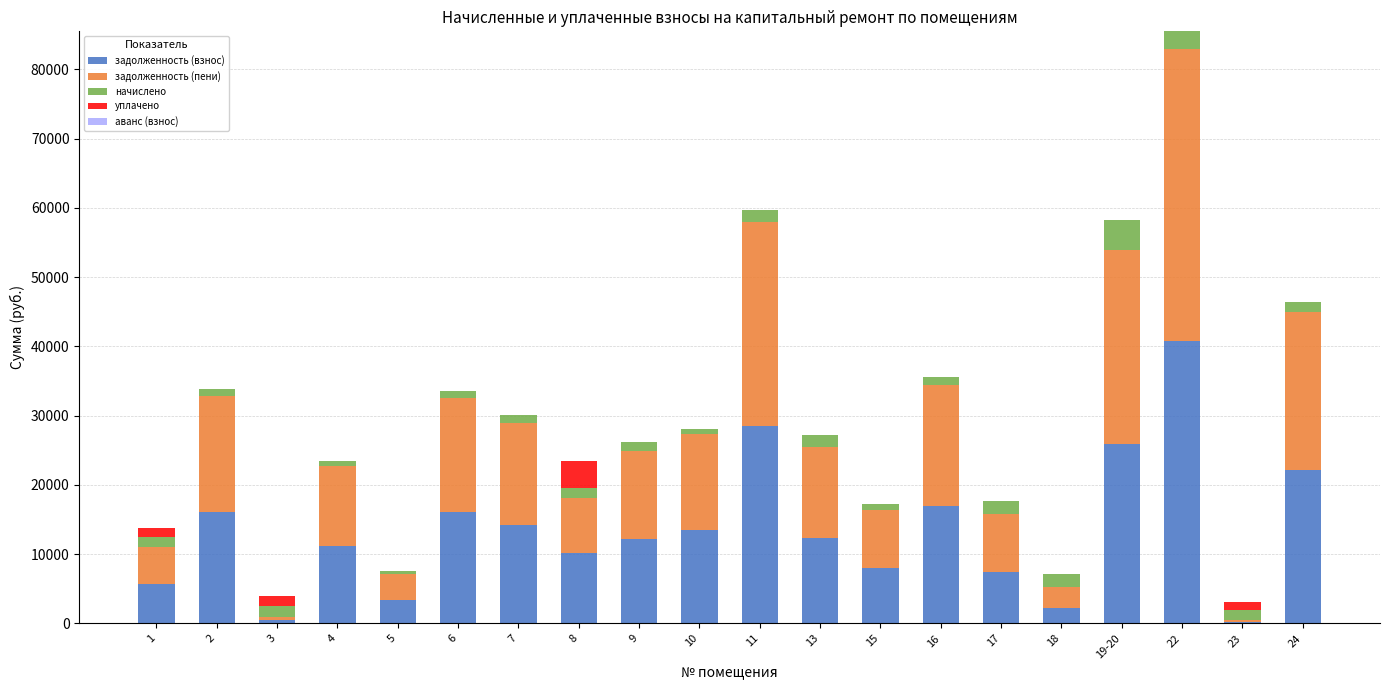

Are the bars grouped side by side (vs. stacked)?

No